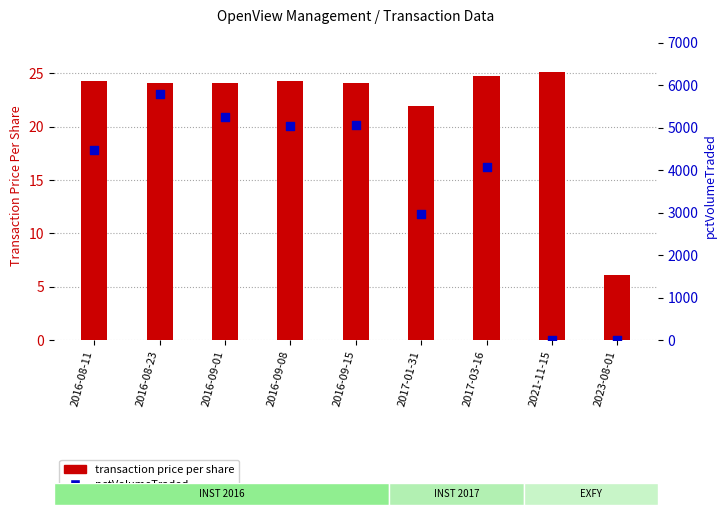

Which series has the largest Y range (max minus min)?

pctVolumeTraded